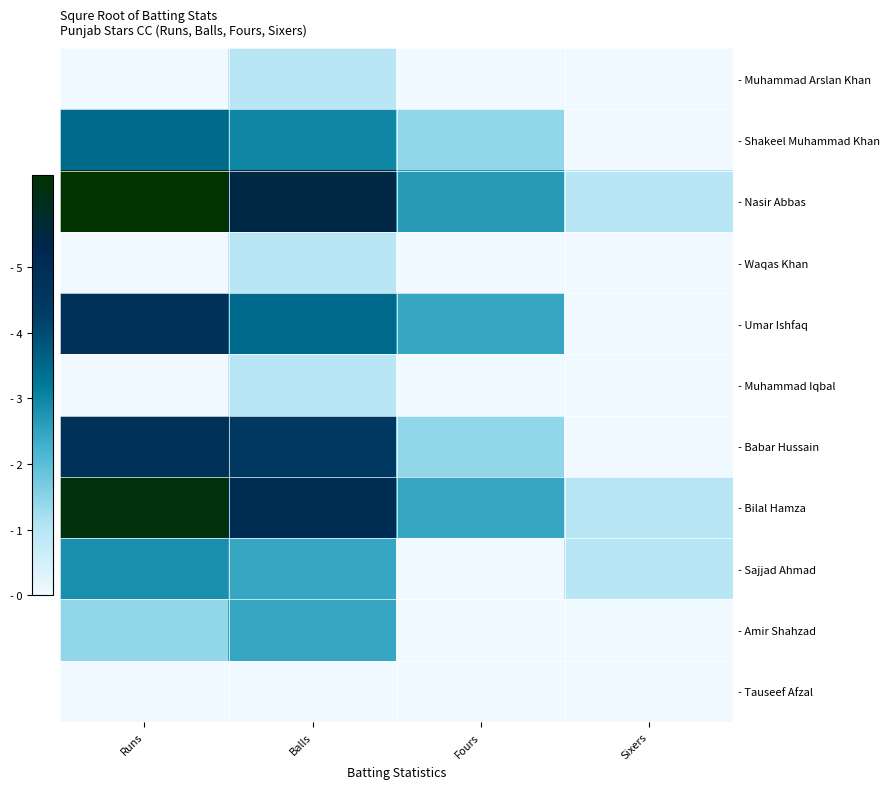

What is the difference between the maximum and minimum values in the - Shakeel Muhammad Khan series?

3.5